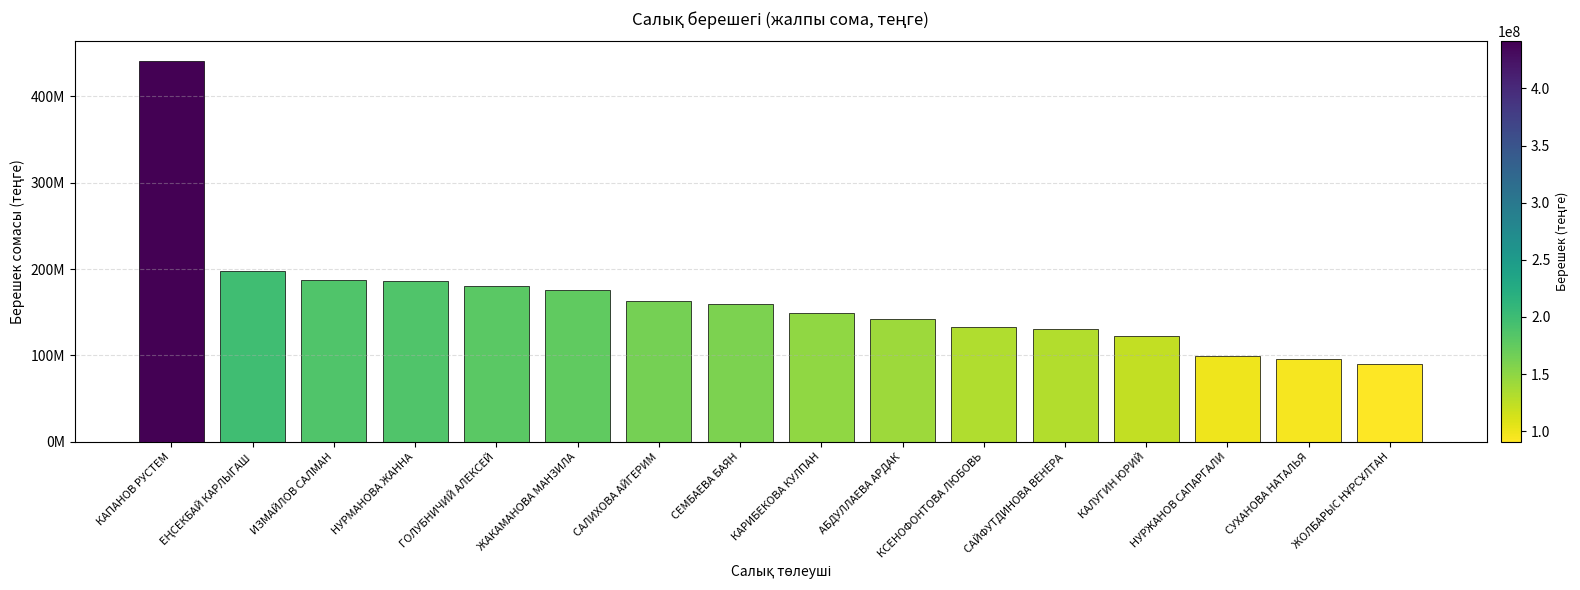

Is it true that the value at КАПАНОВ РУСТЕМ is 441002696.5?

True